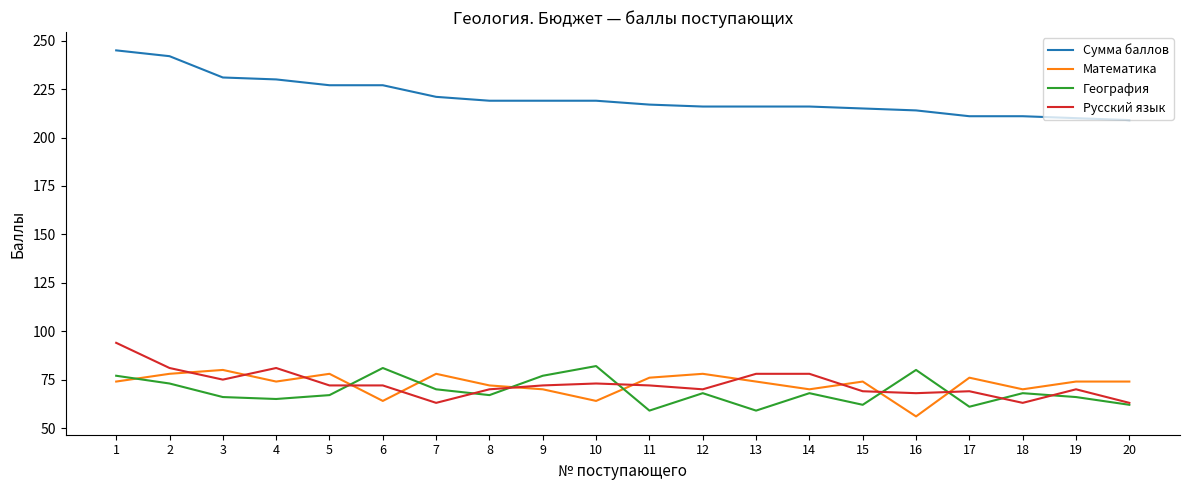

What is the difference between the highest and lowest values at 2?

169